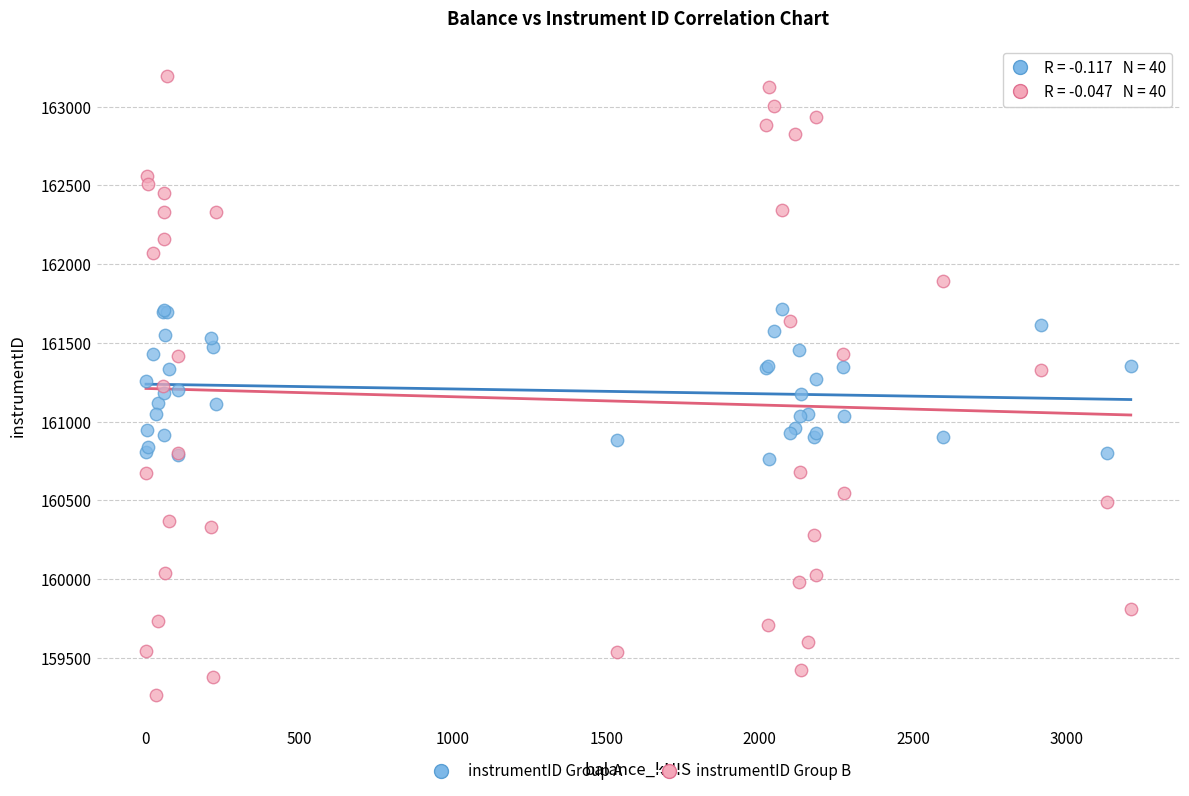

What are all the series names shown in the legend?

instrumentID Group A, instrumentID Group B